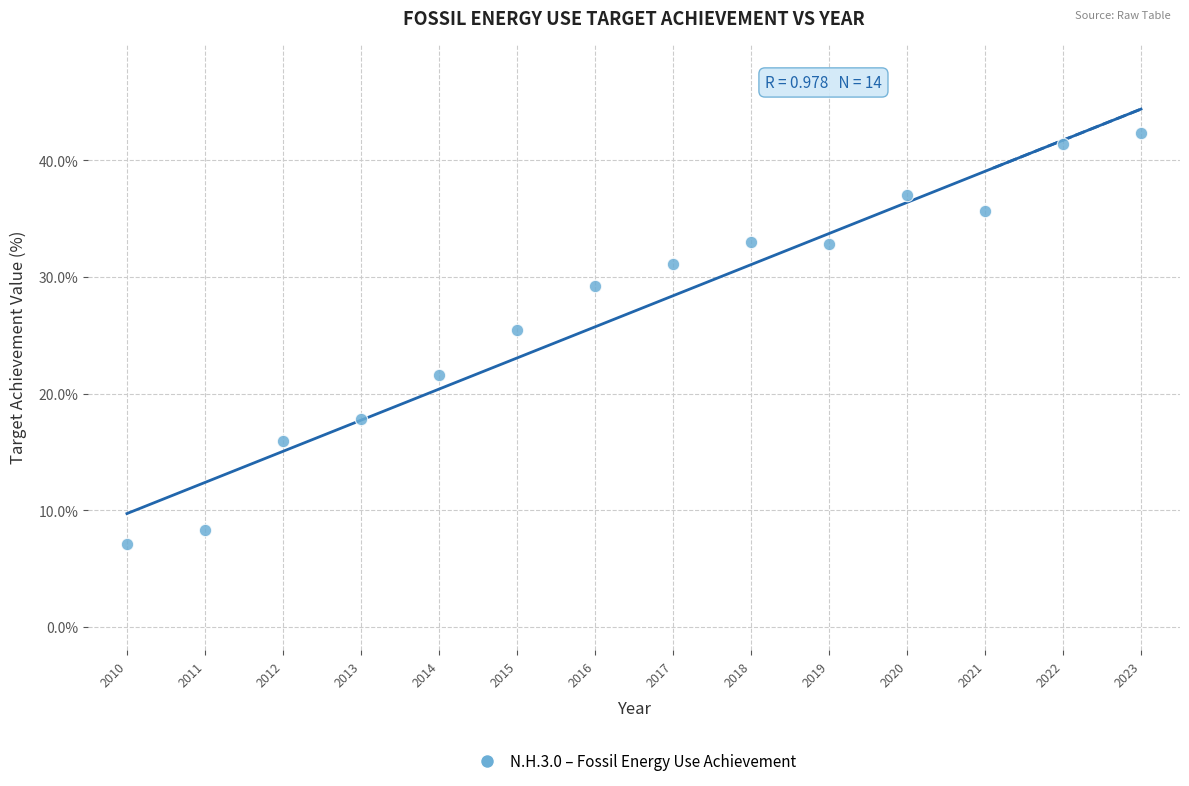

What Y value in the scatter plot is closest to 24?

25.4